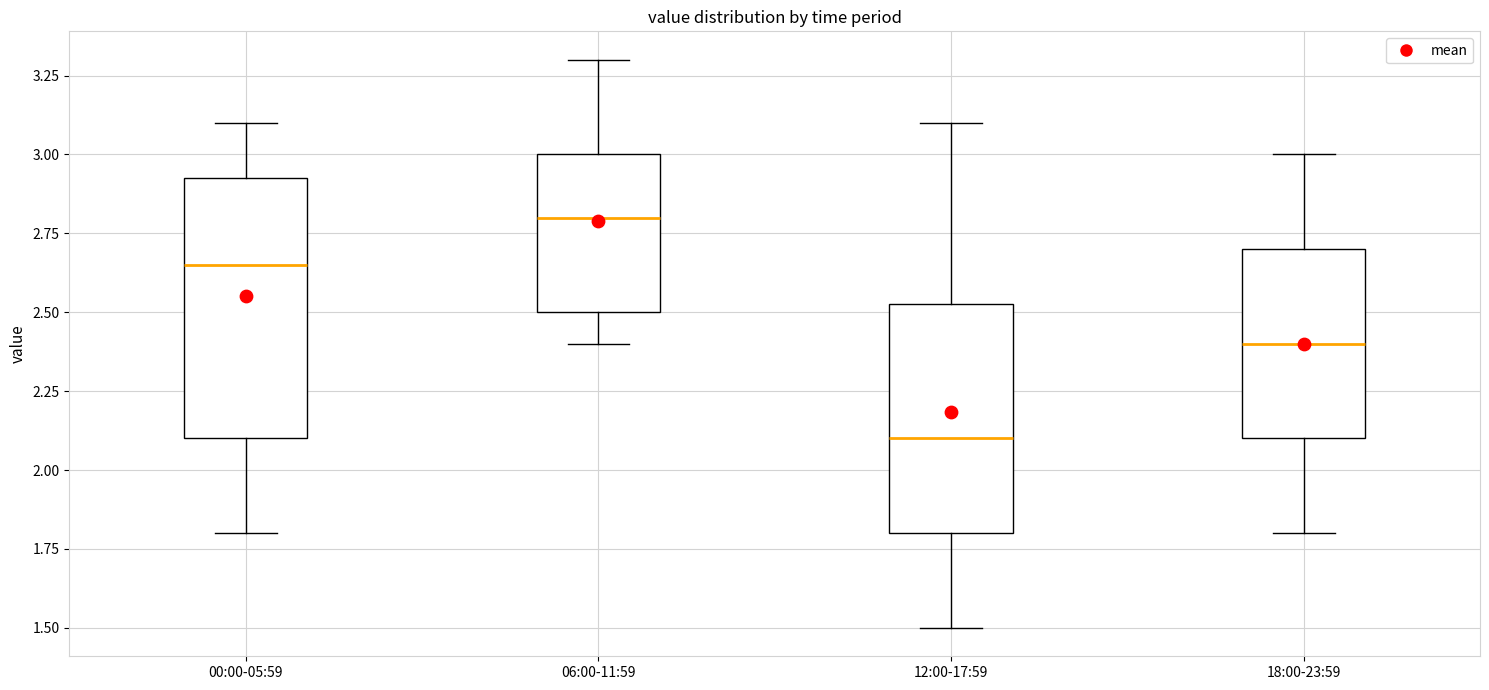

Which box's median line is the highest?

06:00-11:59